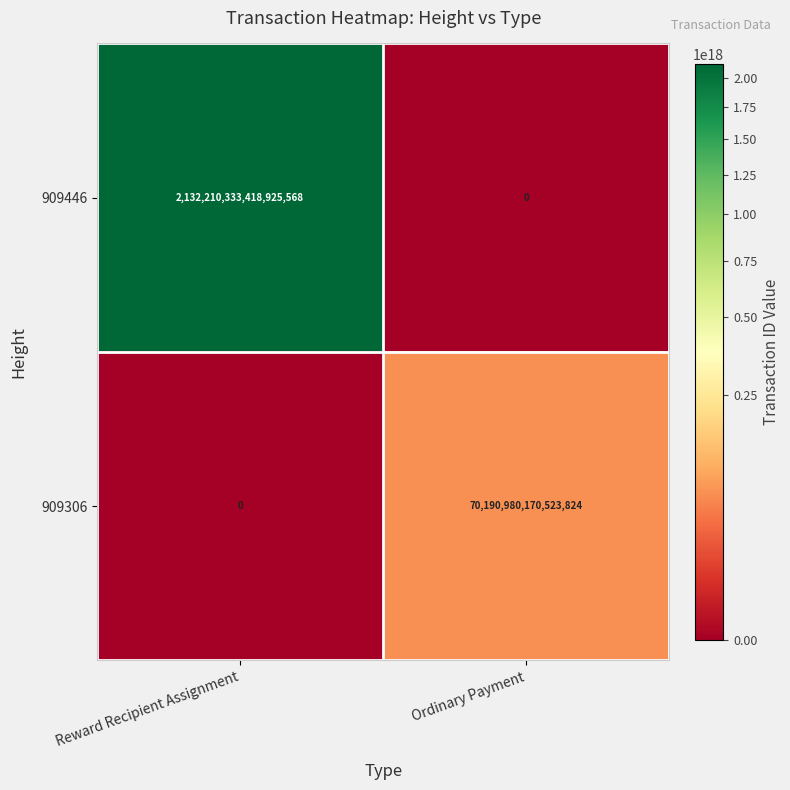

At which category is the sum across all series the highest?

Reward Recipient Assignment